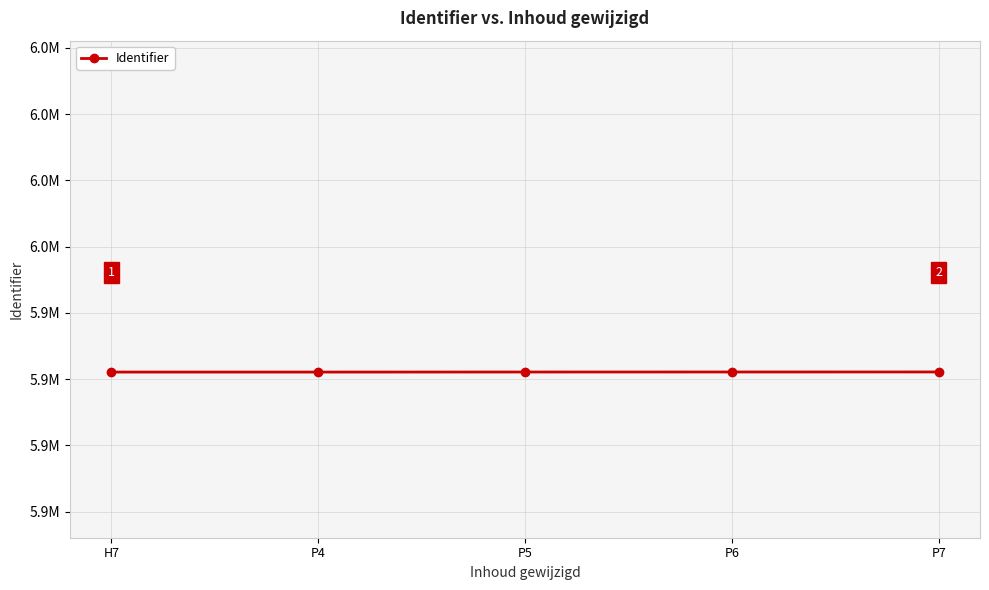

What is the sum of all values?

29610755